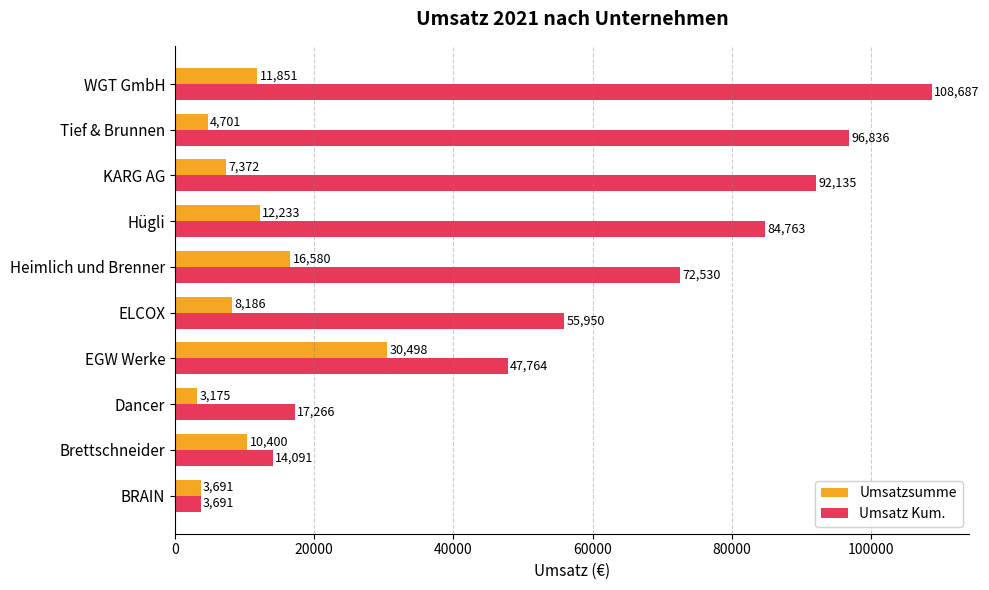

What is the average value of the Umsatzsumme series?

10869